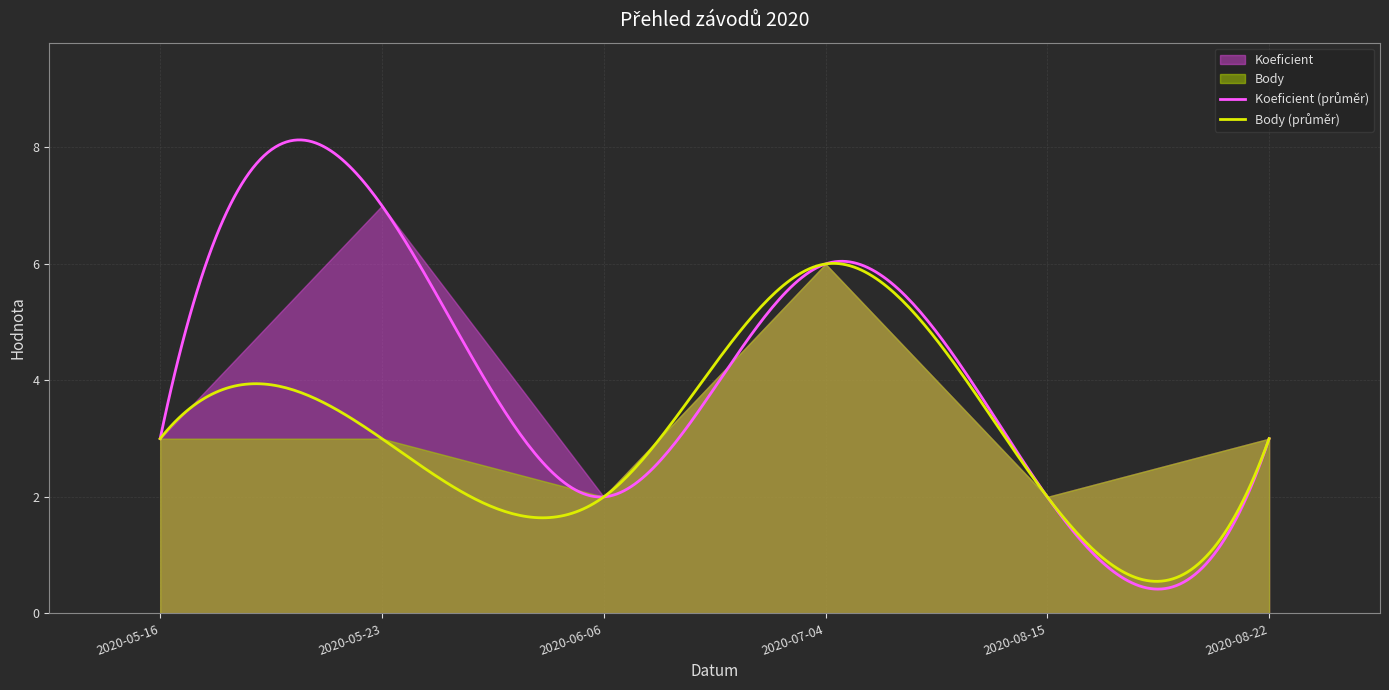

What is the sum of all Body values?

19